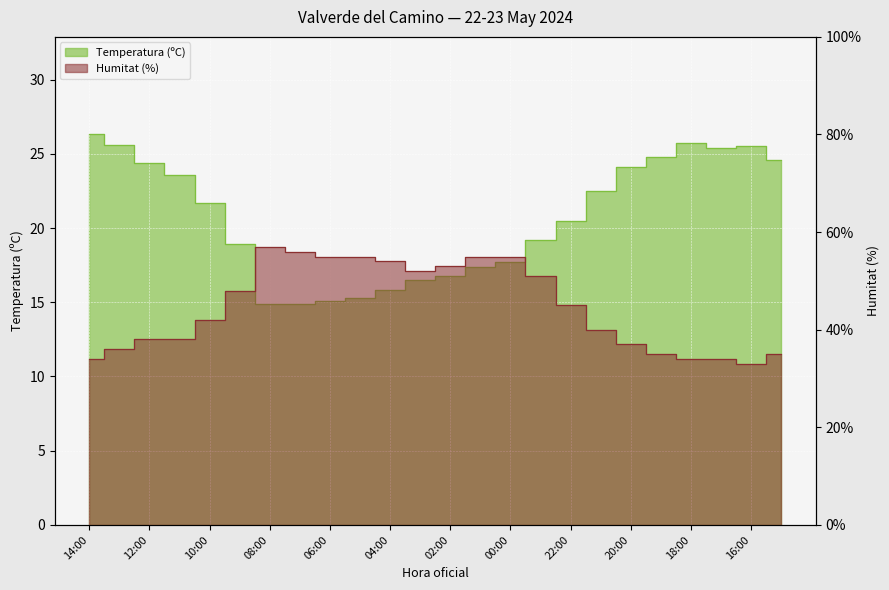

The value of Temperatura (ºC) at 10:00 is 30.7. True or false?

False